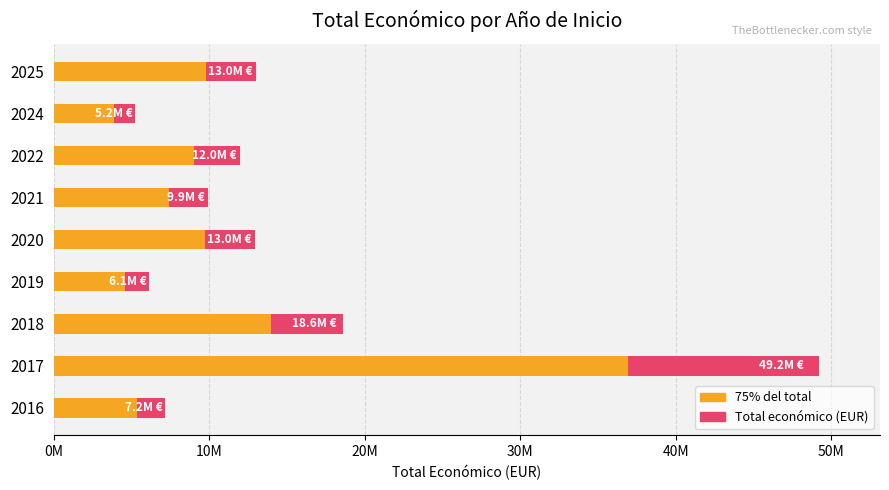

What are all the series names shown in the legend?

Total económico (EUR), 75% del total